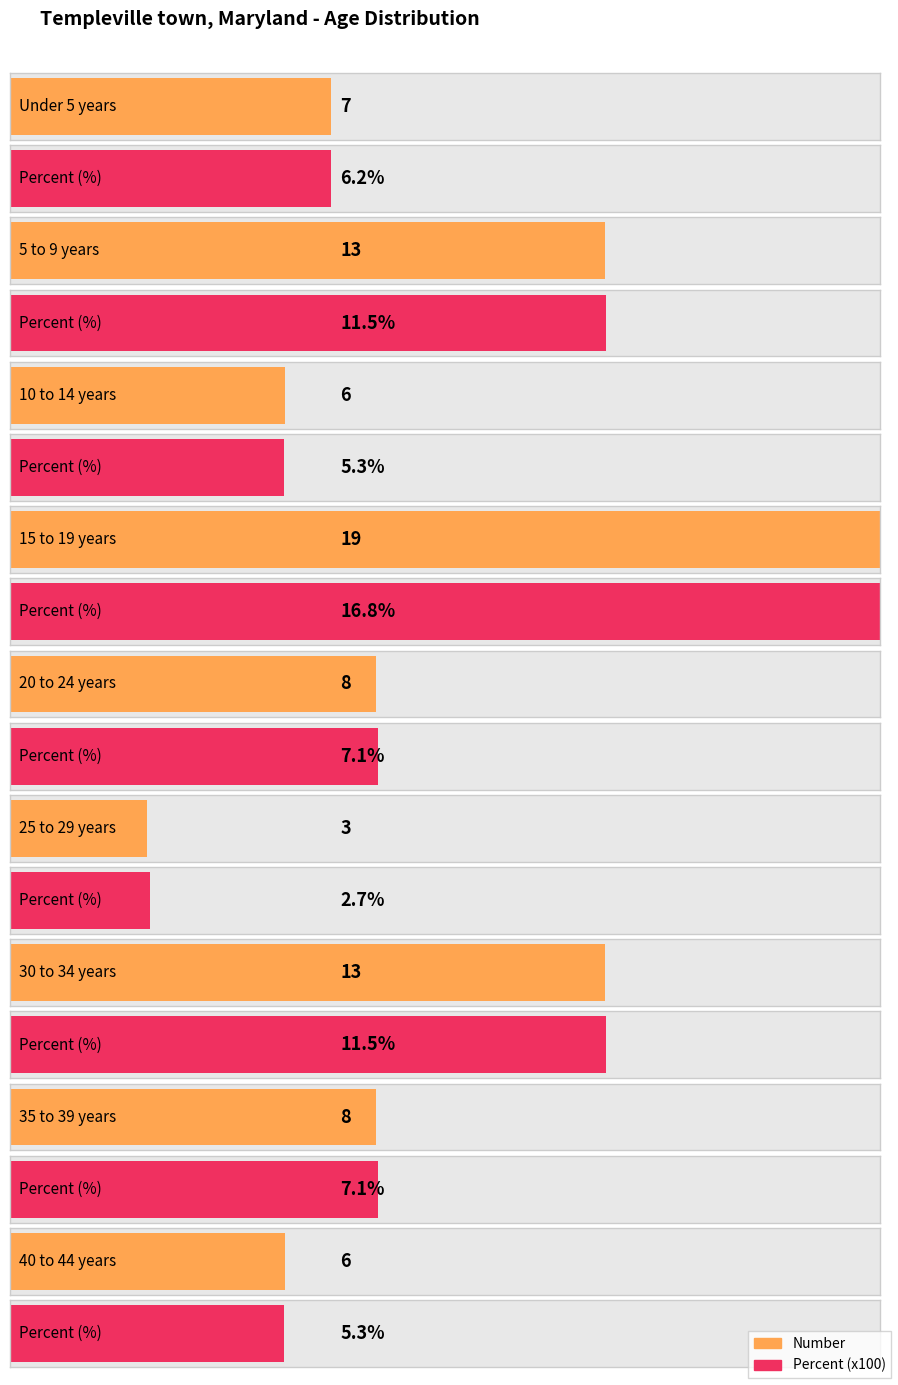

Reading left to right, transcribe all the data shown in this chart.

Number: 7.0	13.0	6.0	19.0	8.0	3.0	13.0	8.0	6.0
Percent: 0.1	0.1	0.1	0.2	0.1	0.0	0.1	0.1	0.1